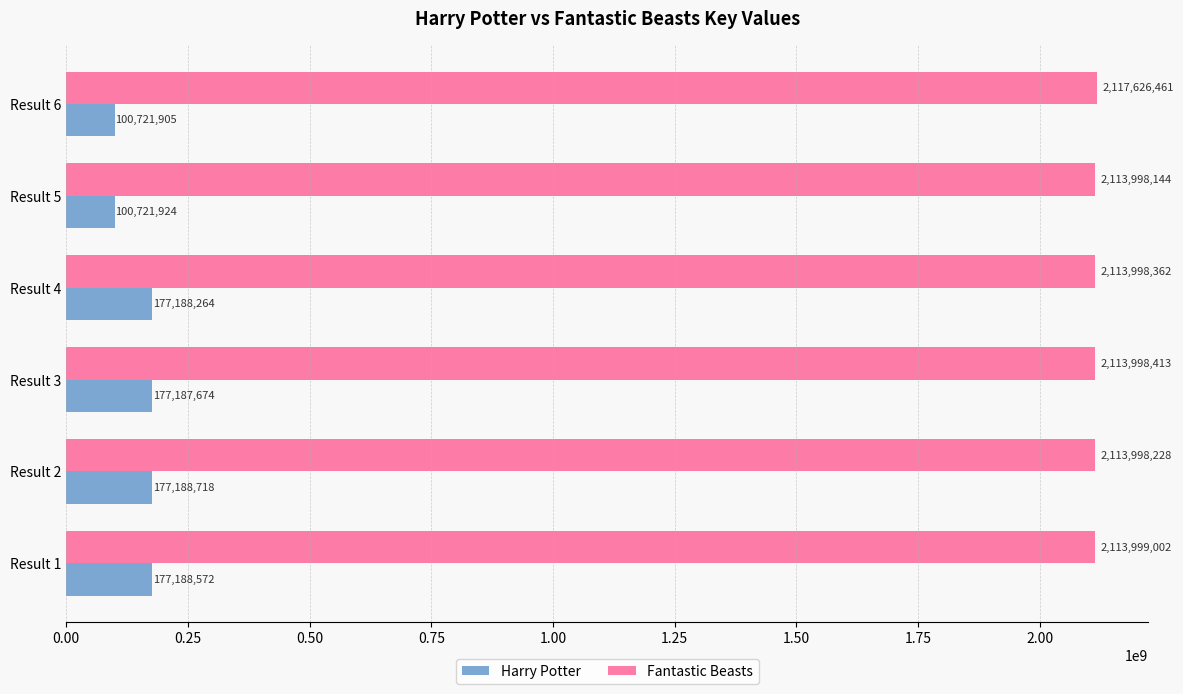

Which label corresponds to the largest value in the chart?

Result 6